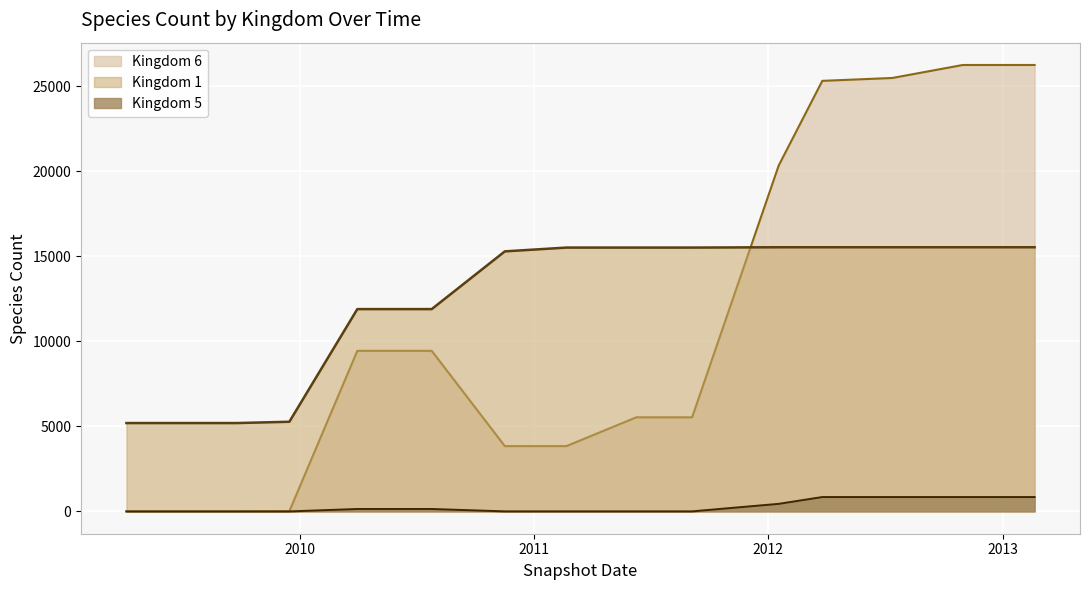

Reading right to left, extract all data points from this chart.

Kingdom 1: 15539	15539	15539	15539	15539	15539	15539	15539	15539	15539	15520	15520	15520	15297	11901	11901	5274	5197	5197	5197
Kingdom 5: 845	845	845	845	845	845	845	845	845	445	2	2	2	2	142	142	0	0	0	0
Kingdom 6: 26261	26261	26261	26261	26261	26261	26261	25496	25328	20347	5535	5535	3841	3841	9446	9446	8	0	0	0